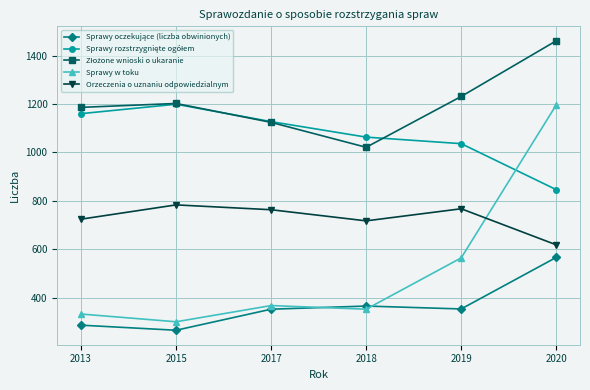

Is it true that Sprawy w toku equals 555 at 2017?

False